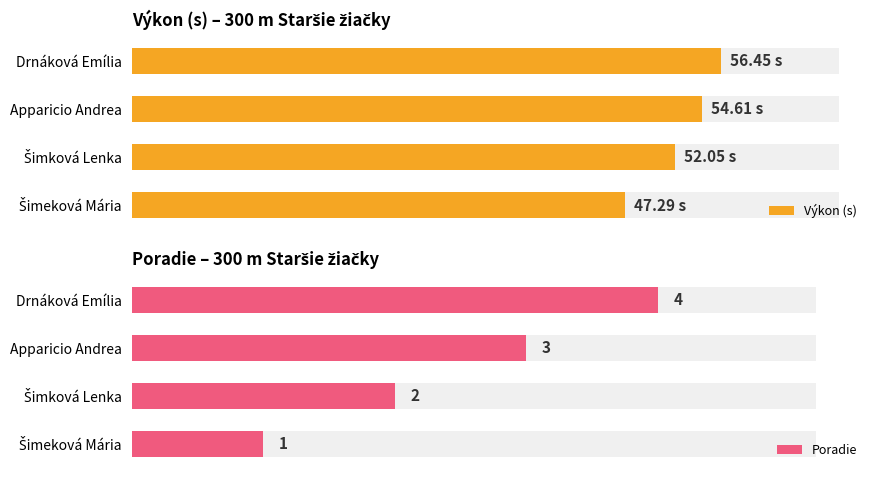

Reading right to left, extract all data points from this chart.

Výkon (s): 56.5	54.6	52.0	47.3
Poradie: 4.0	3.0	2.0	1.0